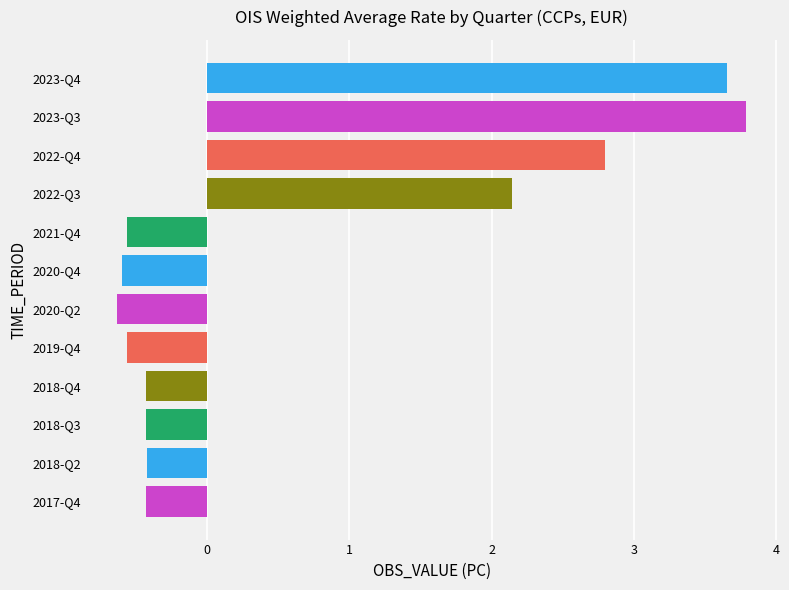

Which has a higher value, 2022-Q3 or 2017-Q4?

2022-Q3